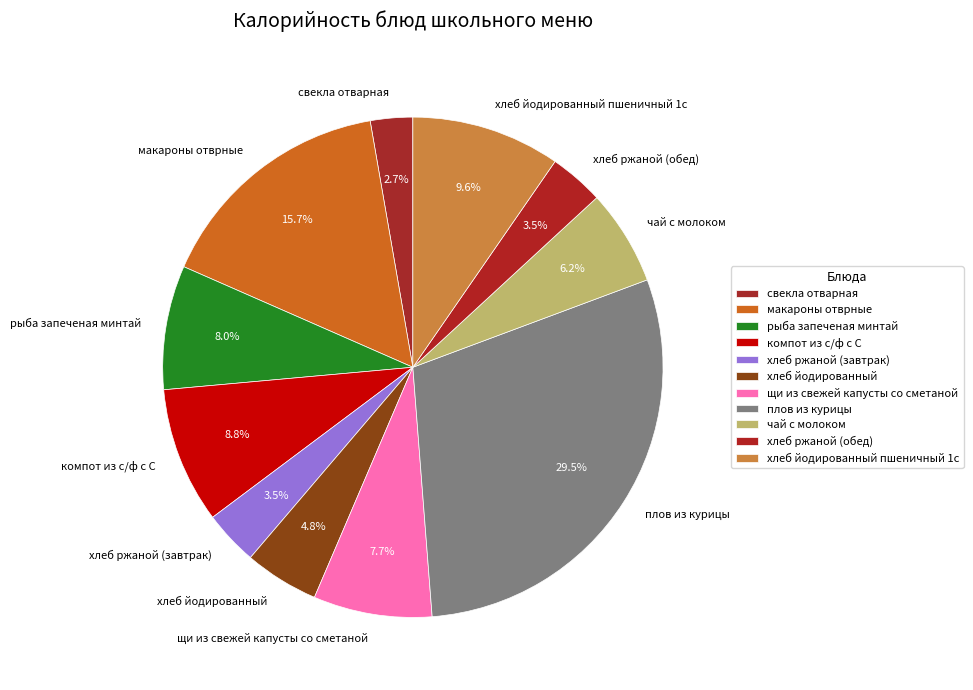

What percentage is the хлеб йодированный пшеничный 1с slice, to the nearest percent?

10%